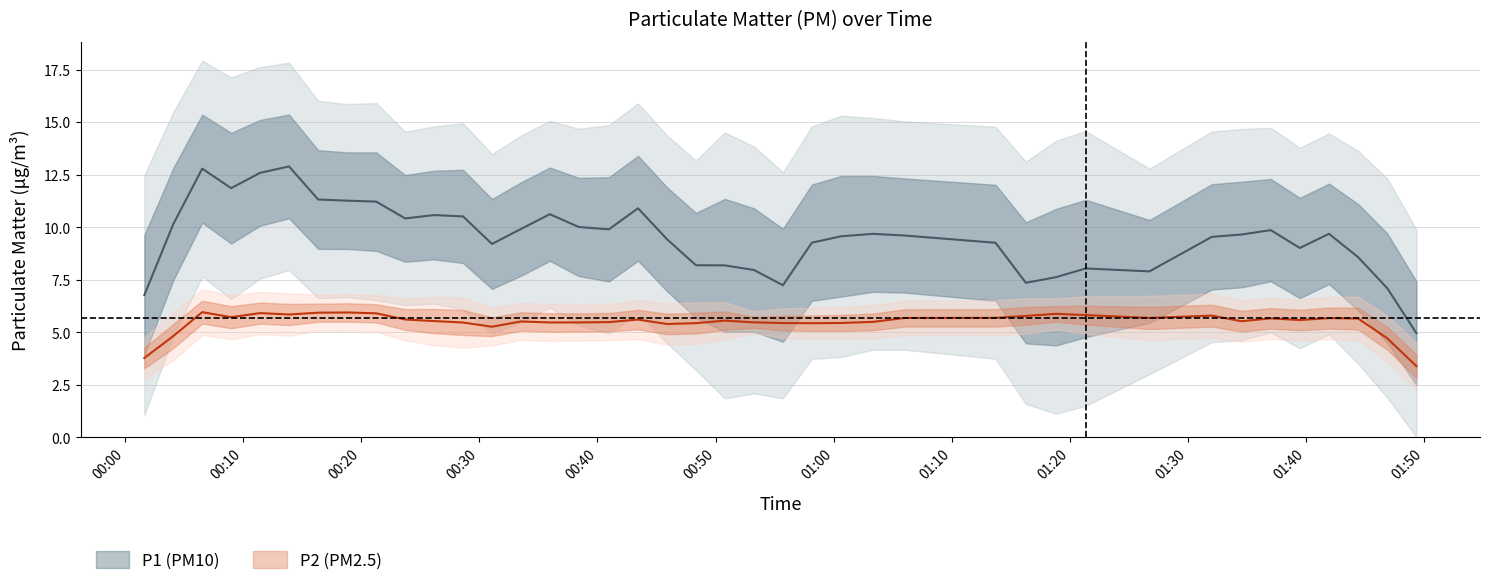

True or false: P2 and P1 cross at least once.

False